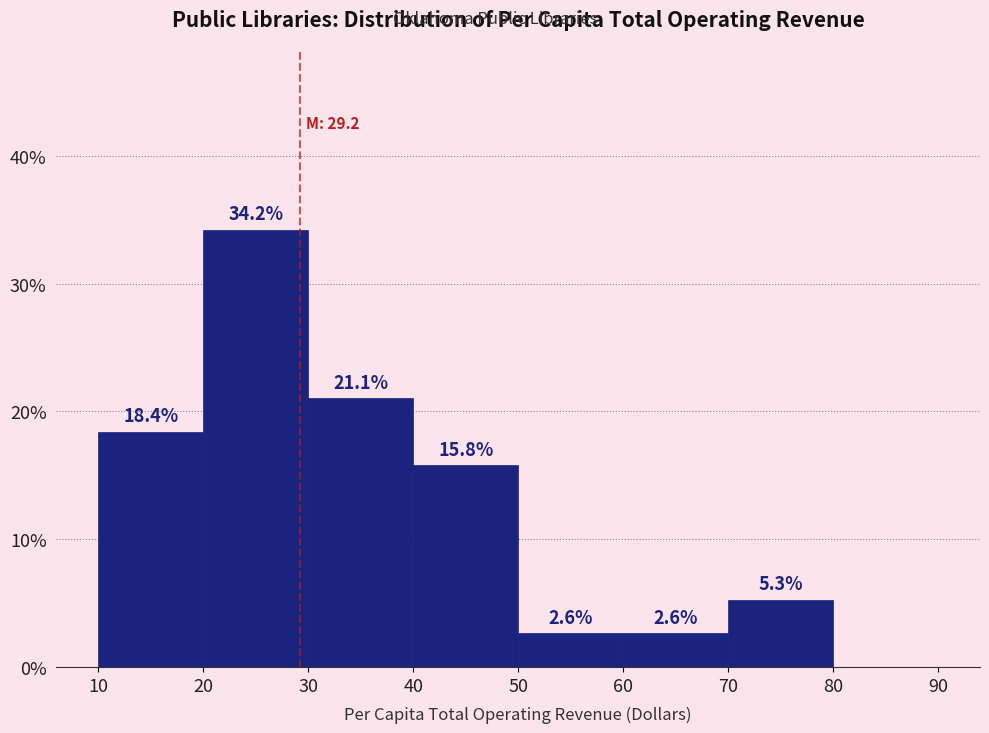

Which range on the x-axis has the tallest bar?

20 to 30